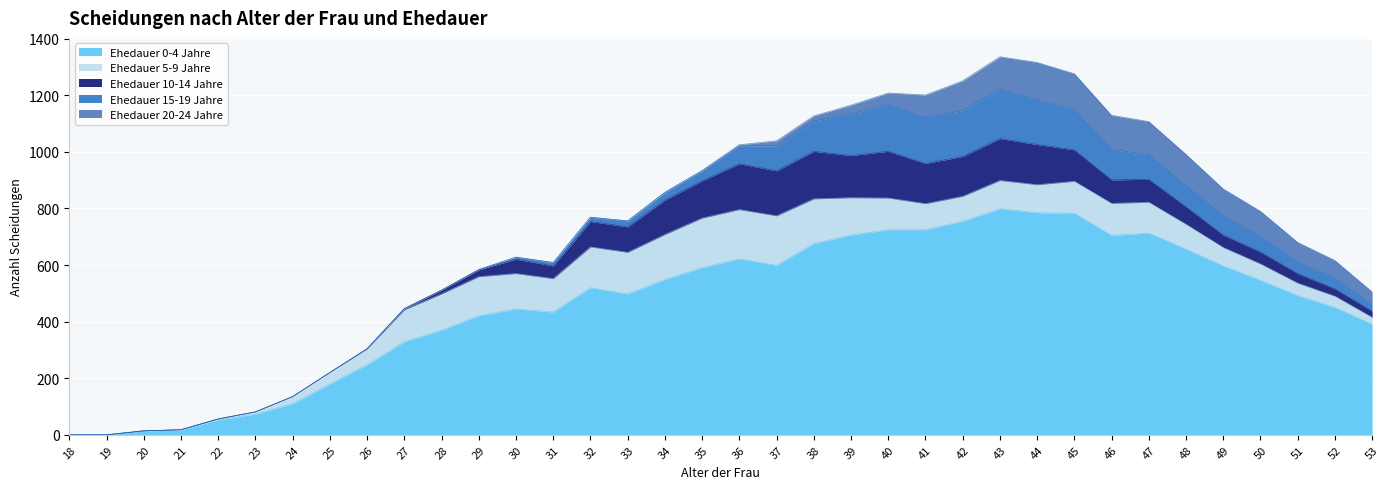

Between which two adjacent categories do Ehedauer 15-19 Jahre and Ehedauer 5-9 Jahre first intersect?

38 and 39